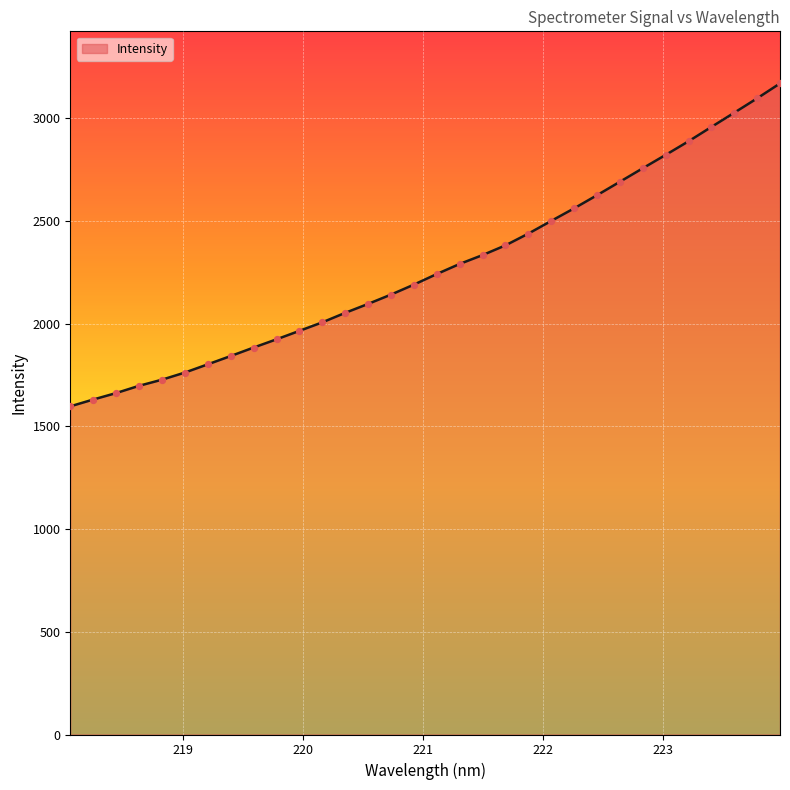

What is the greatest value displayed?

3170.3